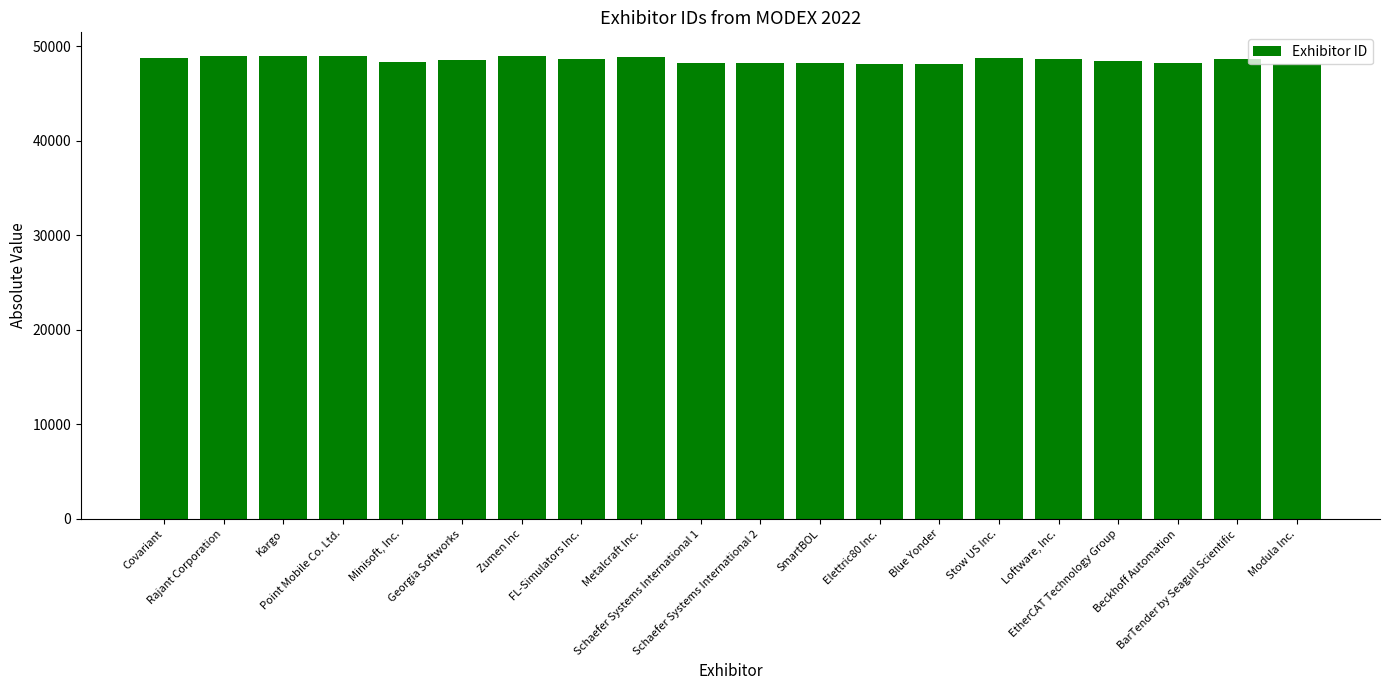

The value at Blue Yonder is 48119. True or false?

True